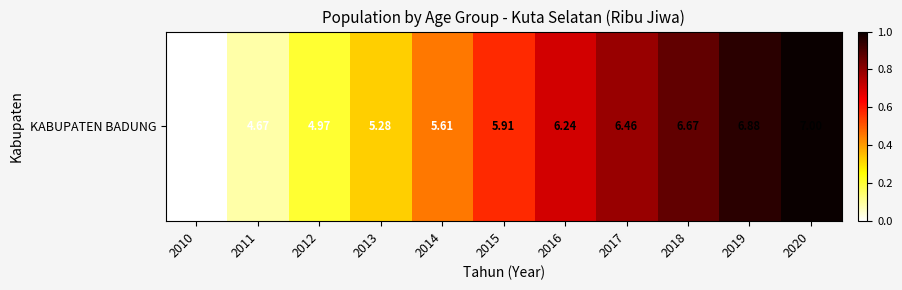

How many positive values are there?

10